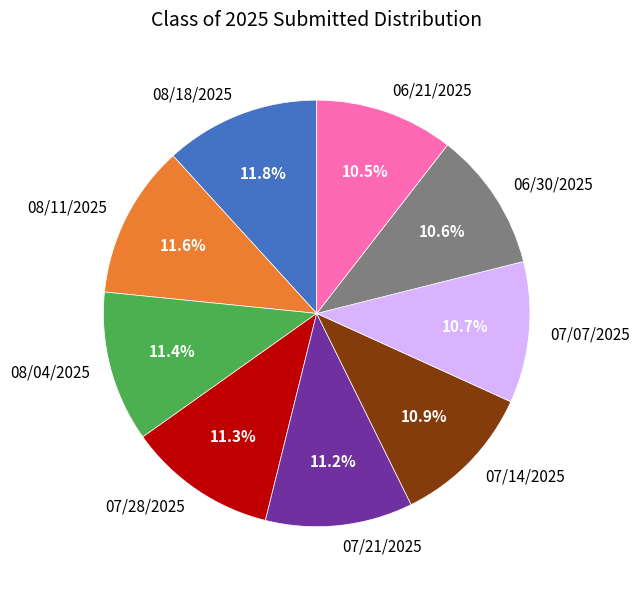

Is there any slice that represents more than half of the pie?

No